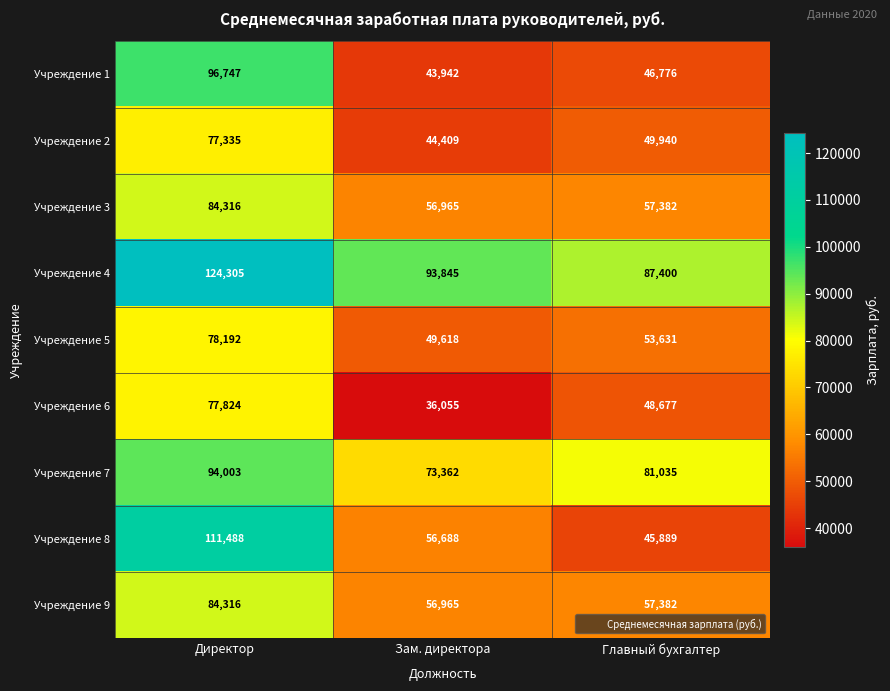

Between Зам. директора and Главный бухгалтер, which series saw the biggest shift?

Учреждение 6